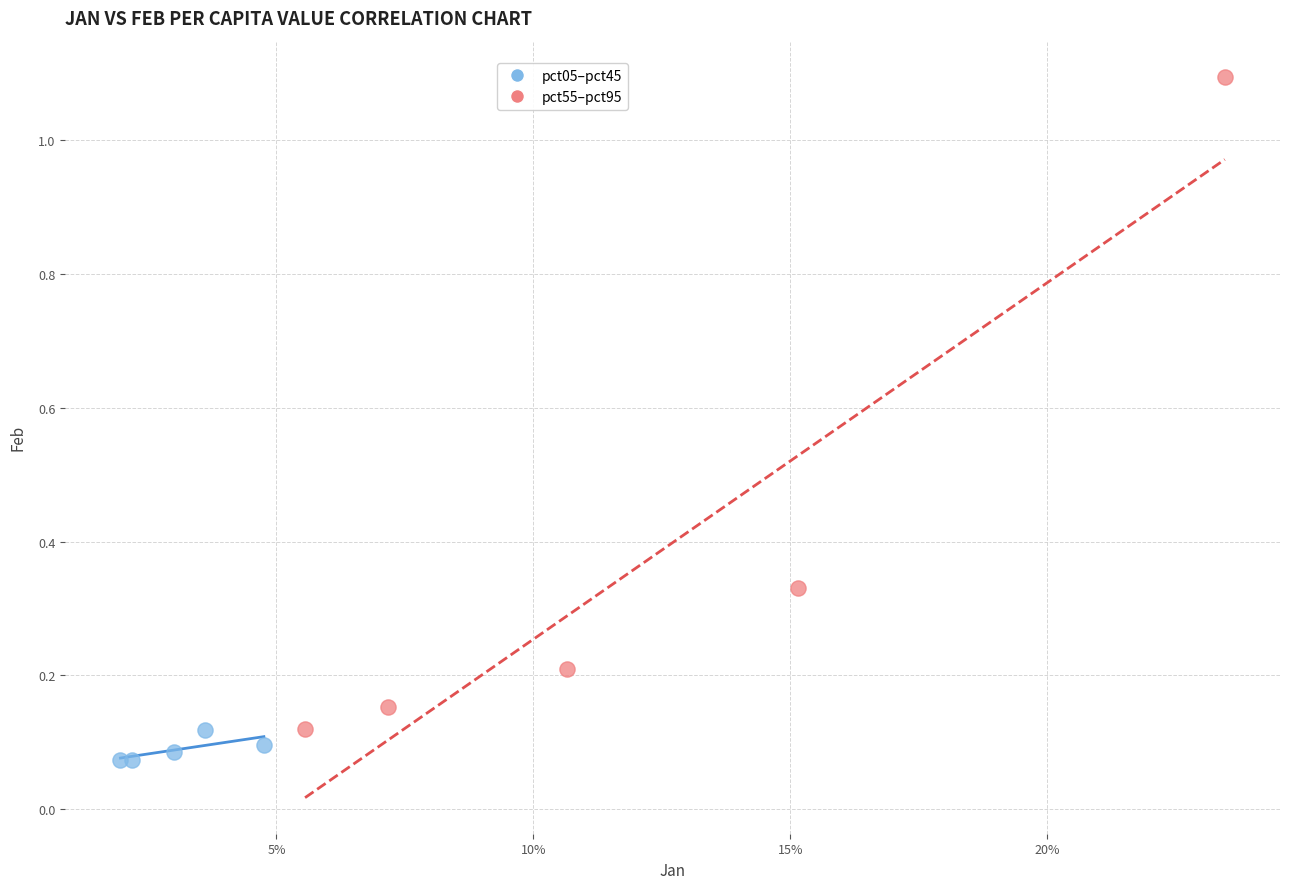

Which series contains the highest Y value?

pct55–pct95